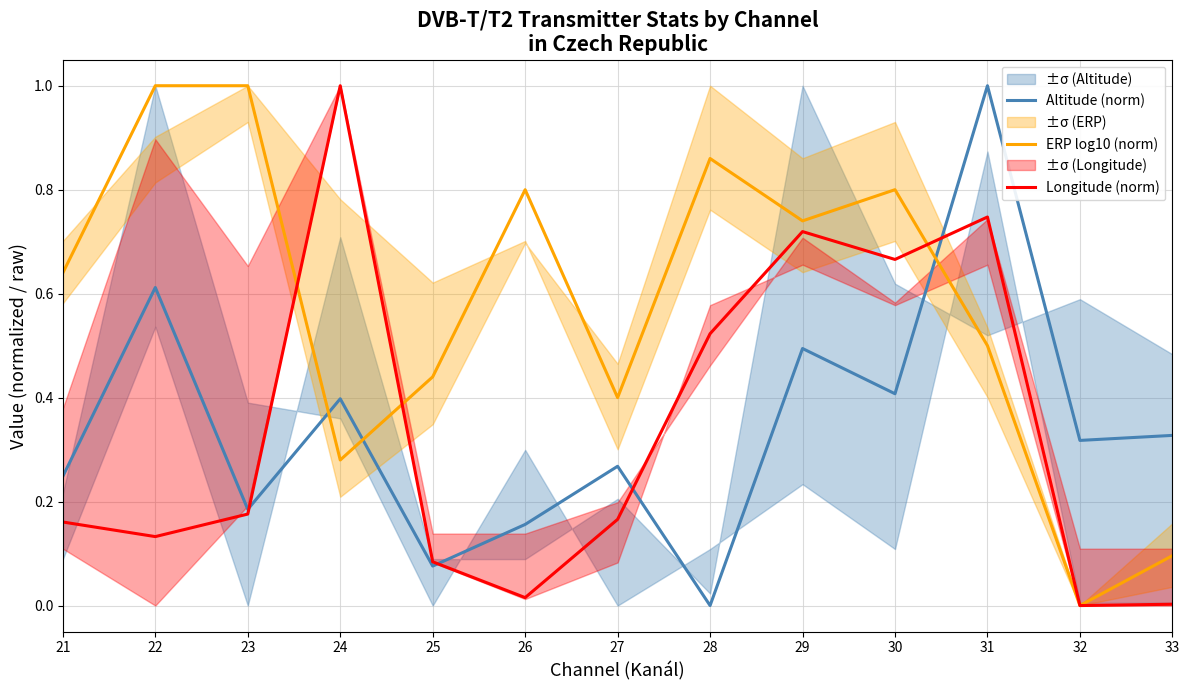

How many data points does each series have?

13